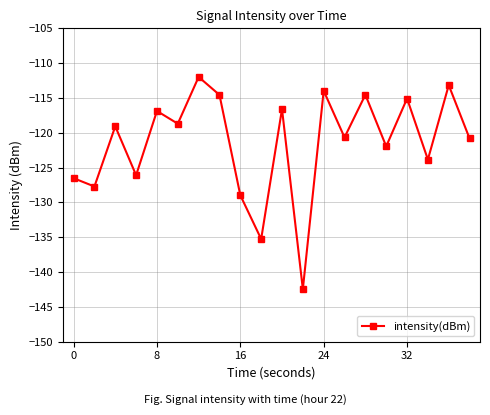

How many points are higher than both their immediate neighbors (excluding endpoints)?

8